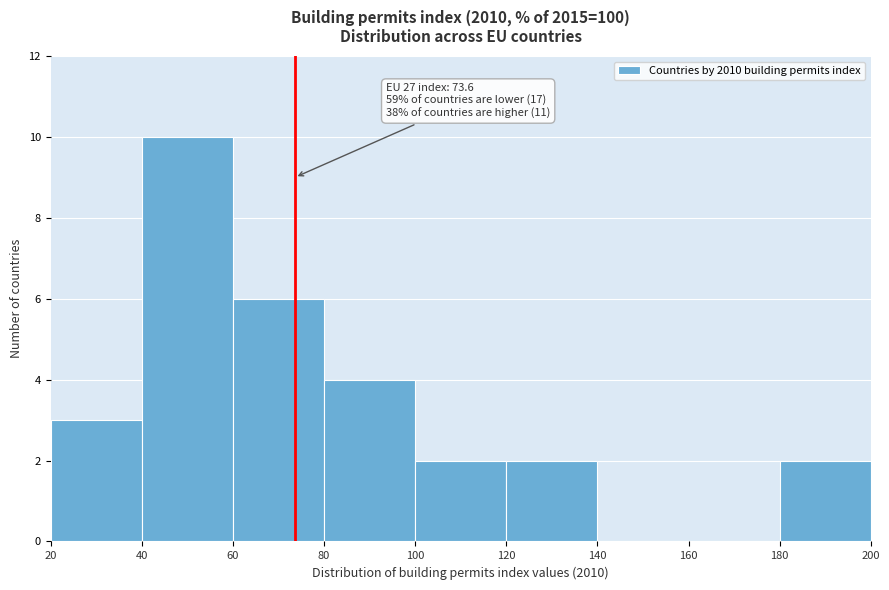

Which range on the x-axis has the tallest bar?

40 to 60